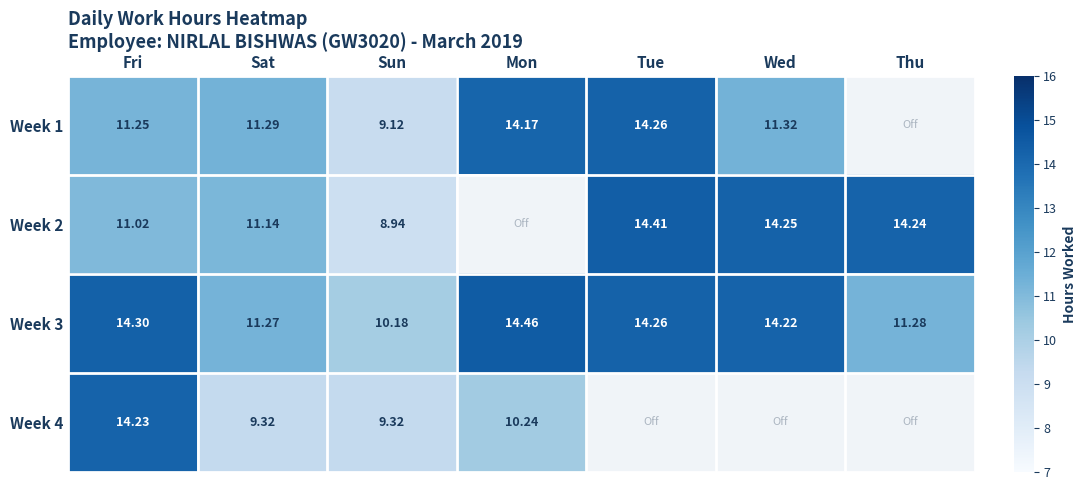

At which label does Week 3 reach its peak?

Mon